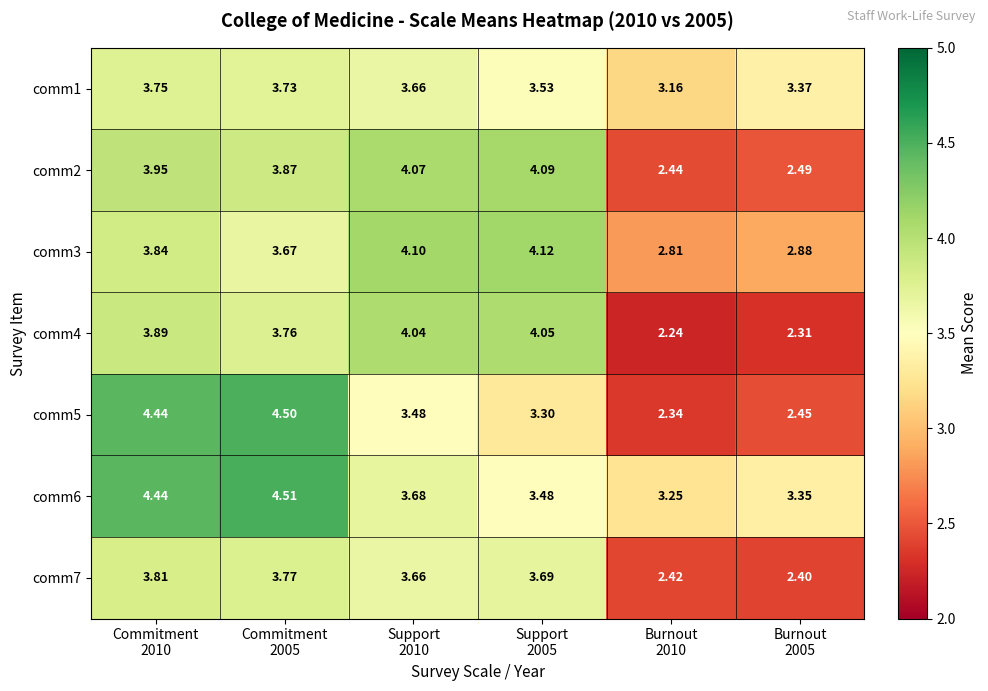

How many categories are shown in the chart?

6